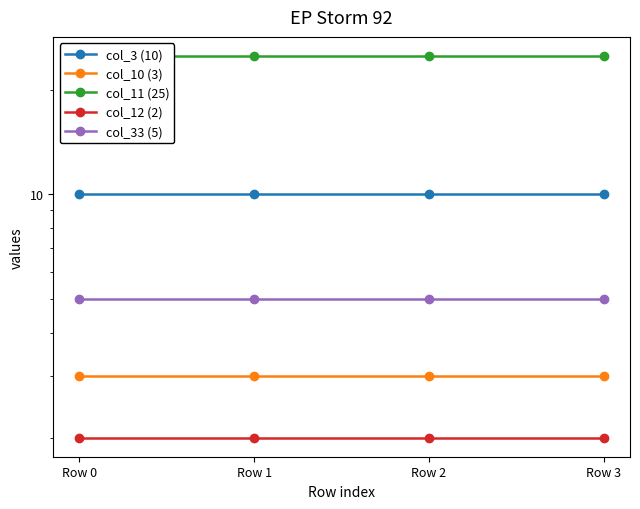

Which series has the largest total across all categories?

col_11 (25)